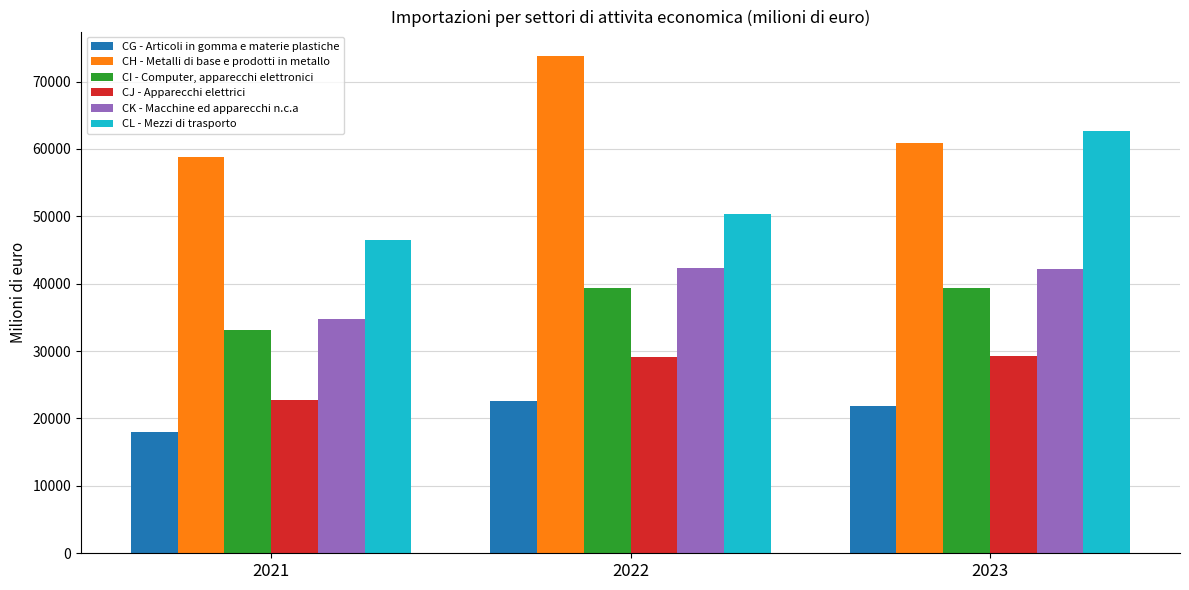

At which label is CK - Macchine ed apparecchi n.c.a closest to 38574?

2023